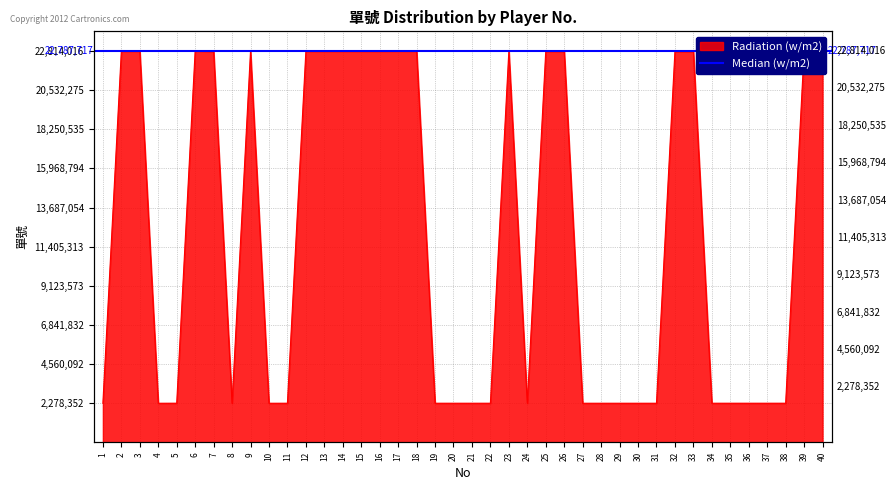

How many values are below 2282123?

20